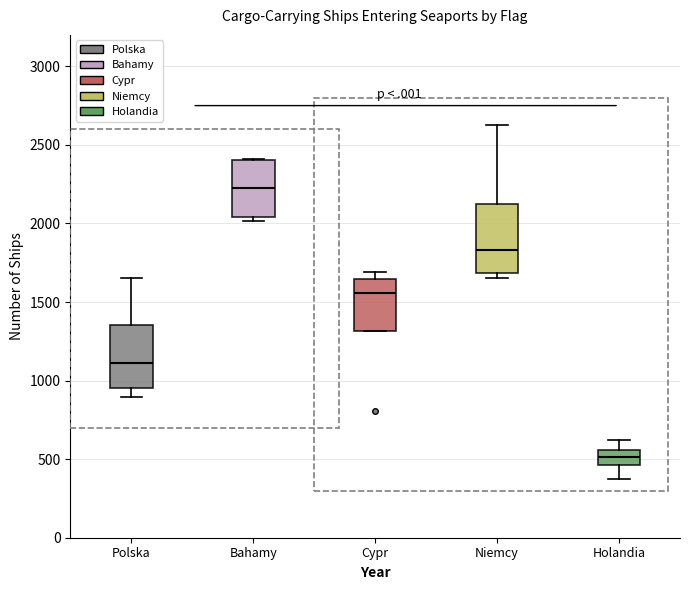

Where is the lower edge of the box for Cypr on the y-axis? The values are not printed on the chart, so give them approximately, as read against the axis.

1300